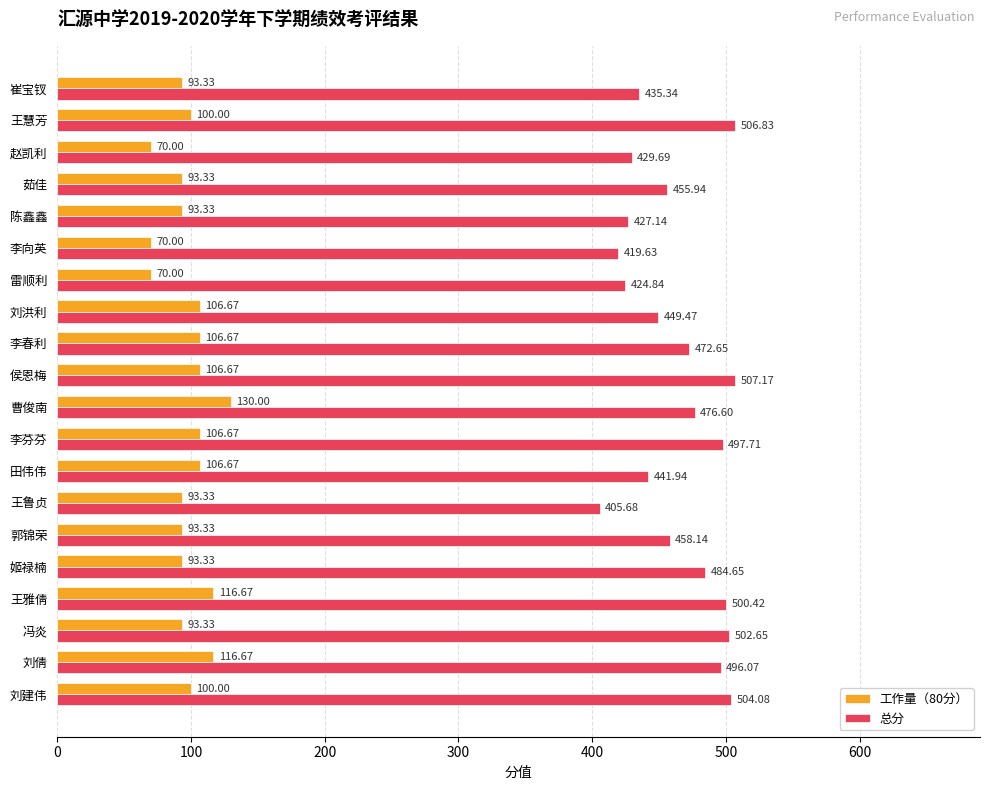

At which category is the sum across all series the highest?

王雅倩